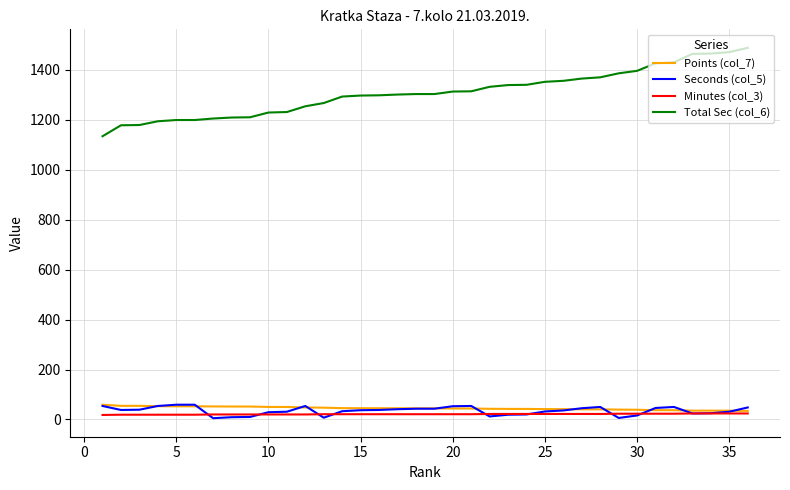

What is the highest value of the Total Sec (col_6) series?

1488.0